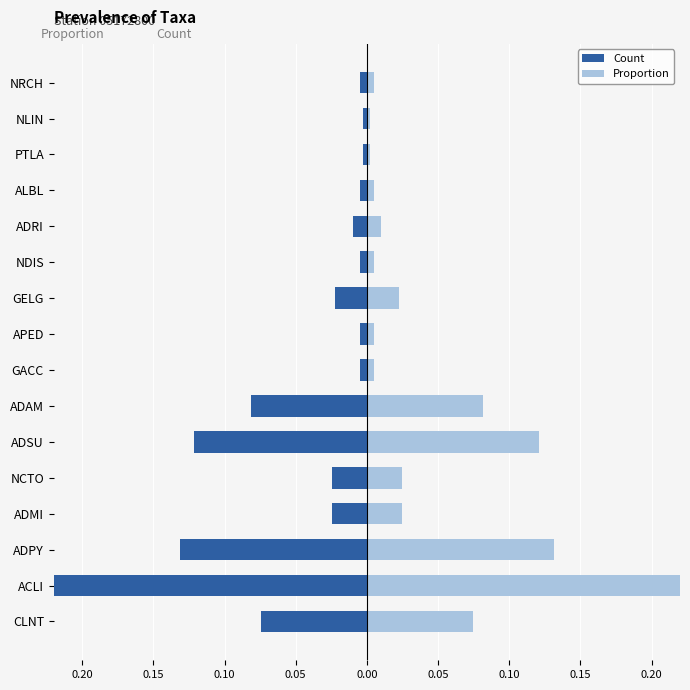

True or false: Proportion has a value of 0.0 at NCTO.

True